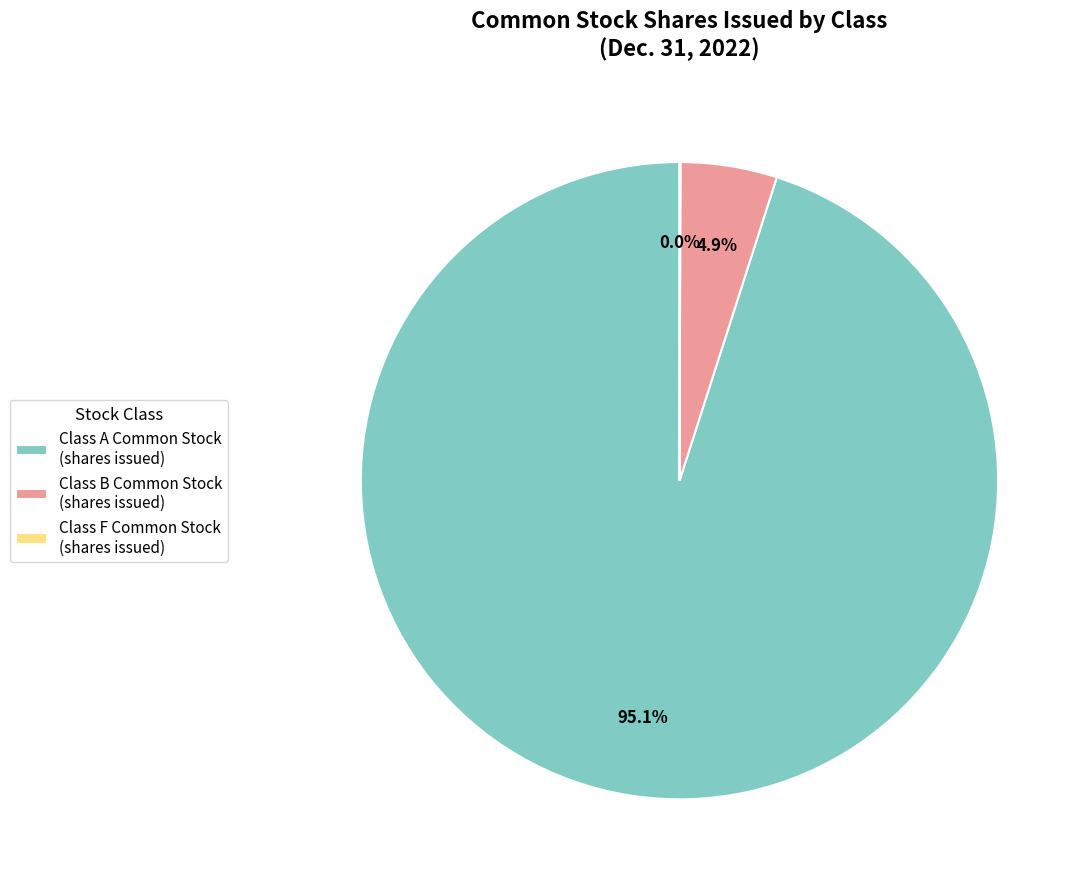

Between Class A Common Stock (shares issued) and Class B Common Stock (shares issued), which is larger?

Class A Common Stock (shares issued)